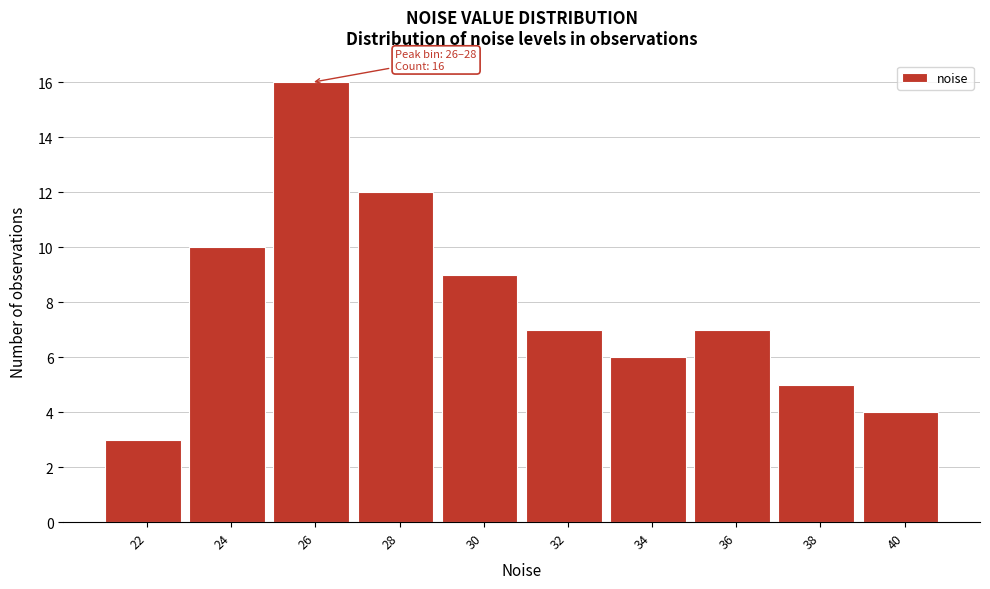

Reading left to right, list all the values displayed in this chart.

3	10	16	12	9	7	6	7	5	4